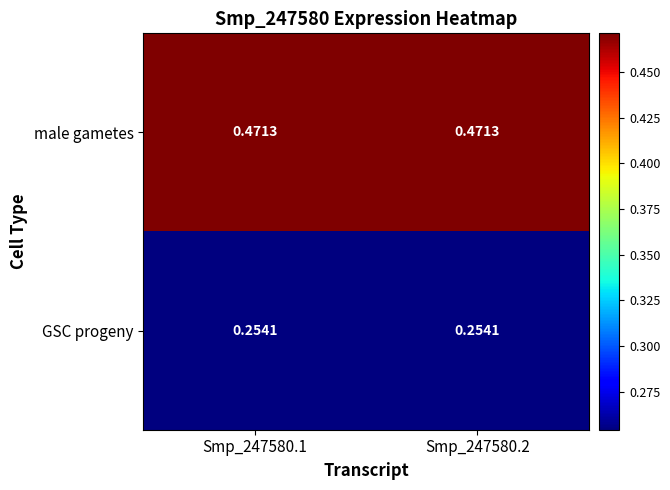

At Smp_247580.2, list the series in order from smallest to largest.

GSC progeny, male gametes